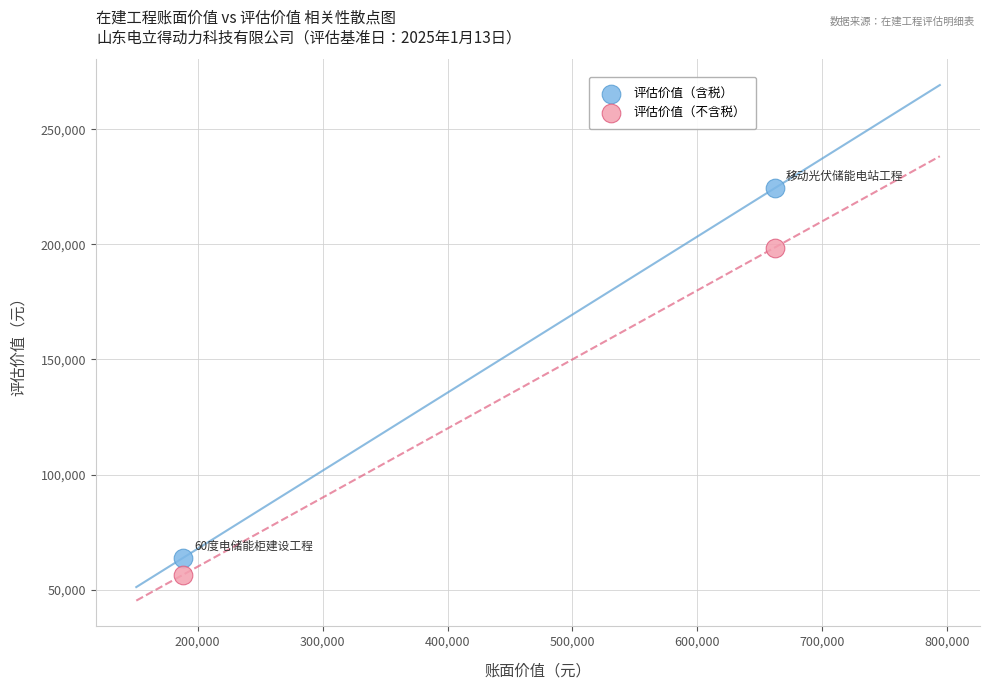

Across all series, what Y value is closest to 140429?

198527.9